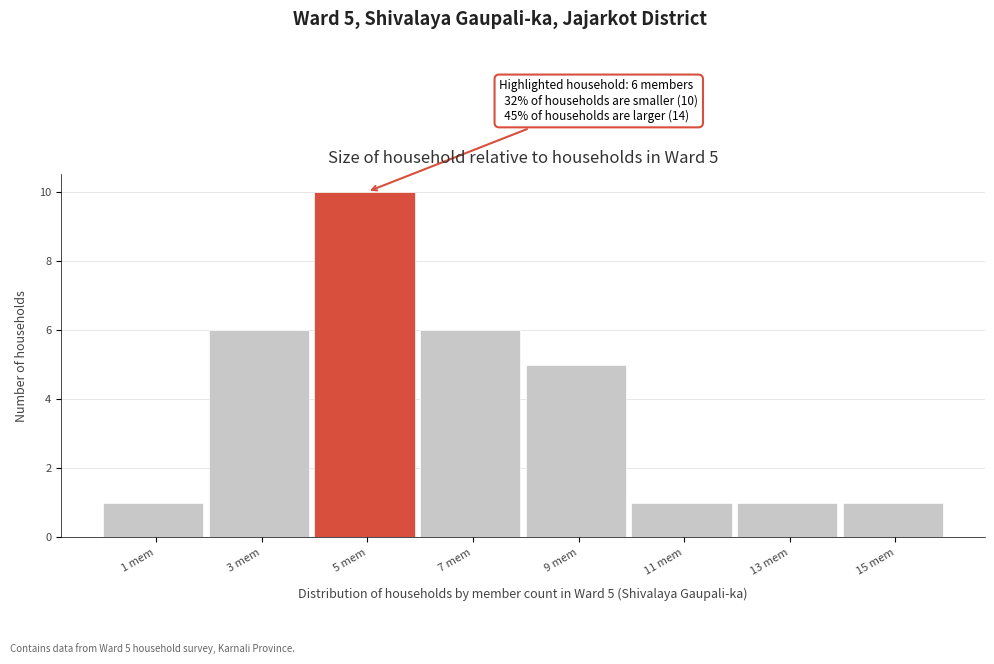

Reading left to right, extract all data points from this chart.

1	6	10	6	5	1	1	1